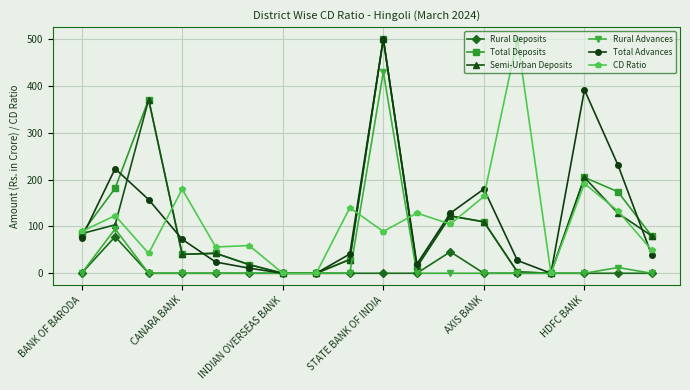

What is the greatest value displayed?

500.0